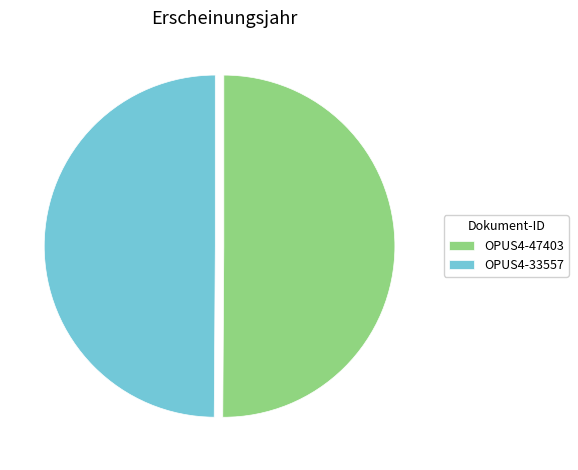

Is the sum of OPUS4-33557 and OPUS4-47403 greater than half?

Yes